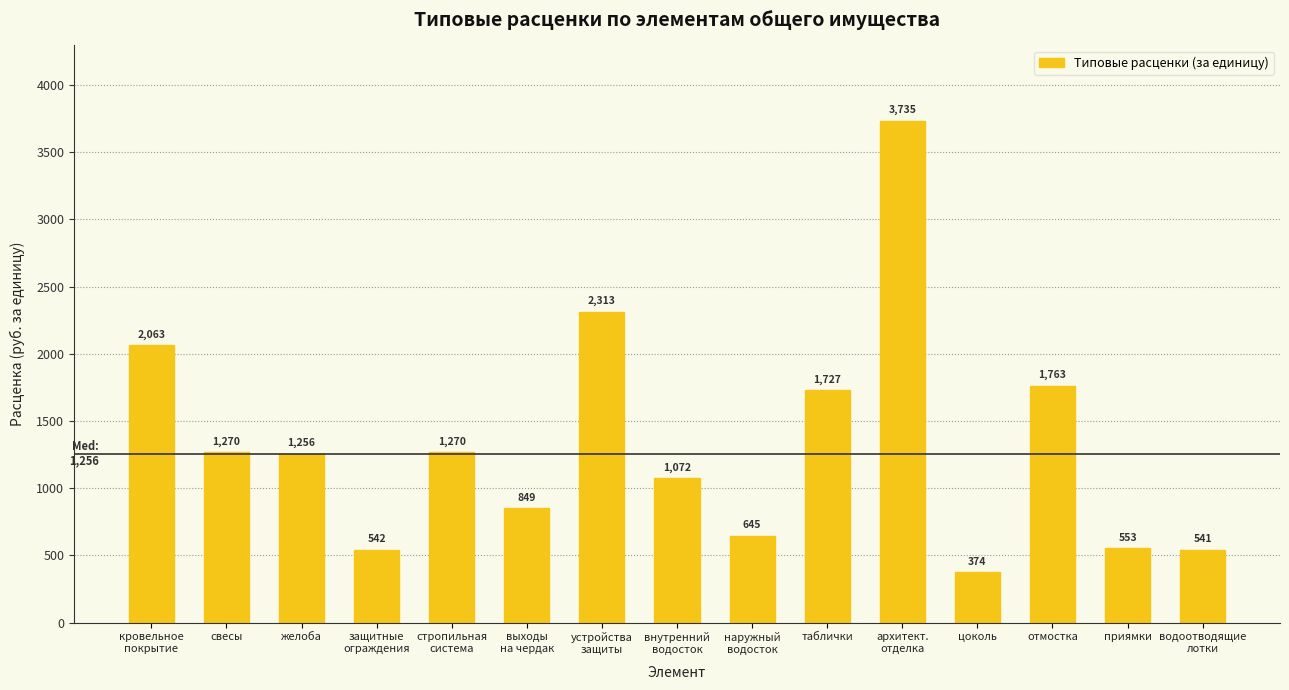

Read the value at цоколь.

374.2